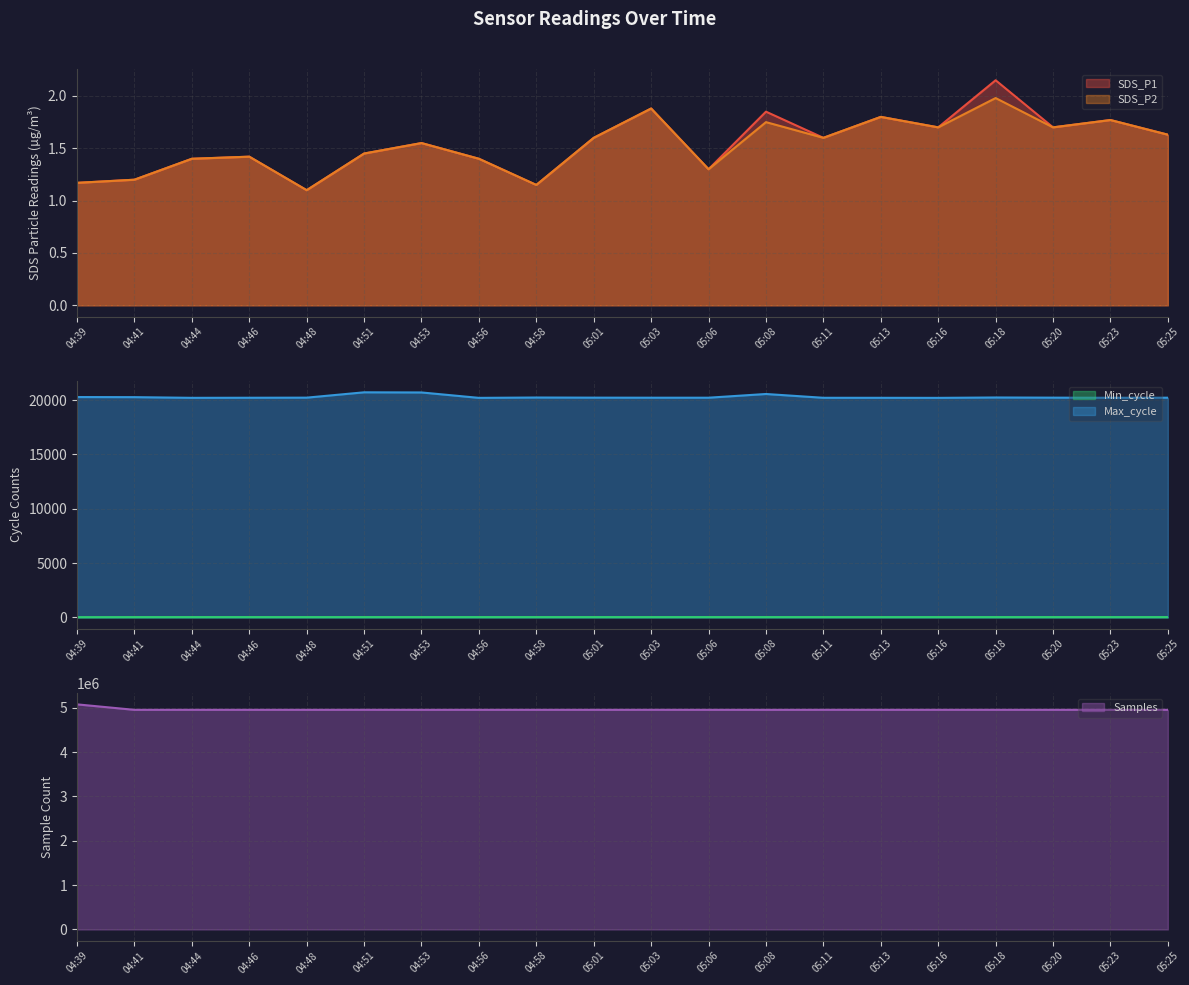

True or false: Samples and SDS_P1 cross at least once.

False